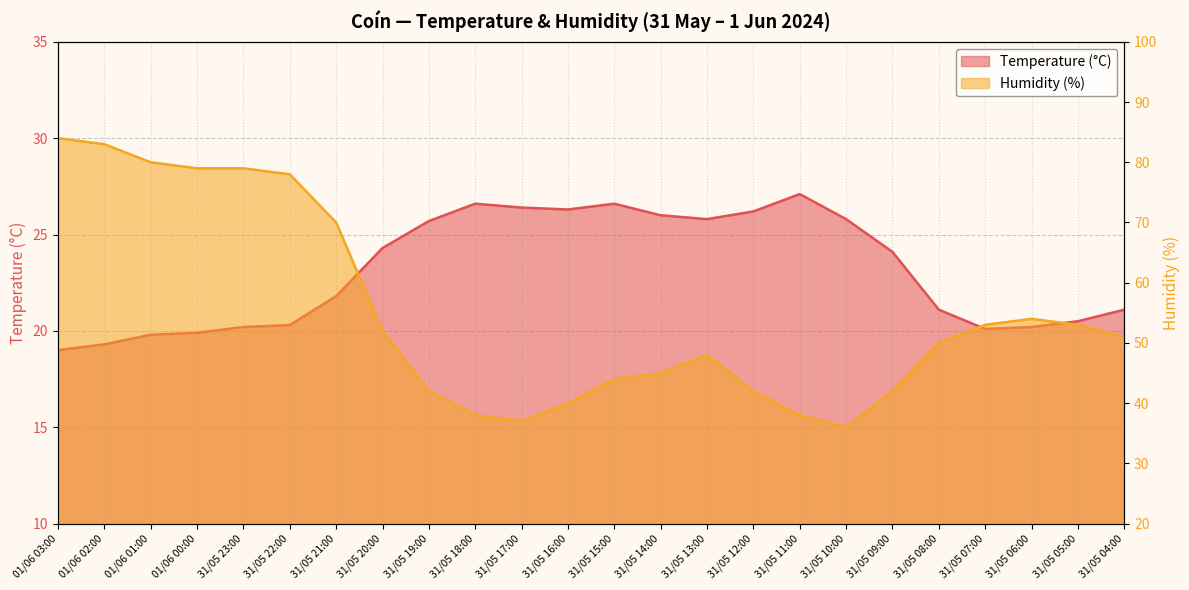

What is the difference between the Temperature (°C) values at 31/05 20:00 and 31/05 11:00?

2.8